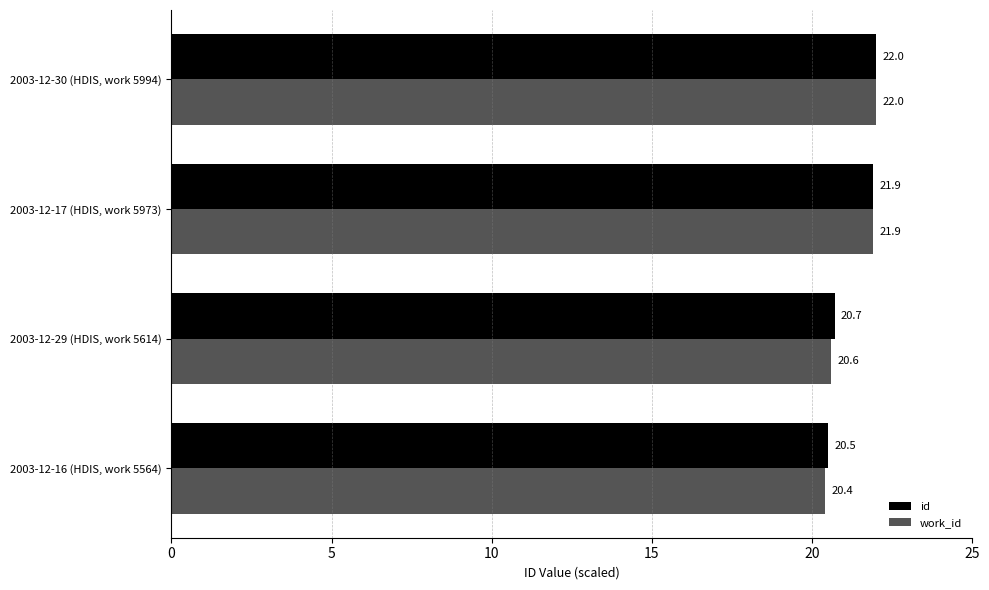

List the labels in order of id value, largest first.

2003-12-30 (HDIS, work 5994), 2003-12-17 (HDIS, work 5973), 2003-12-29 (HDIS, work 5614), 2003-12-16 (HDIS, work 5564)